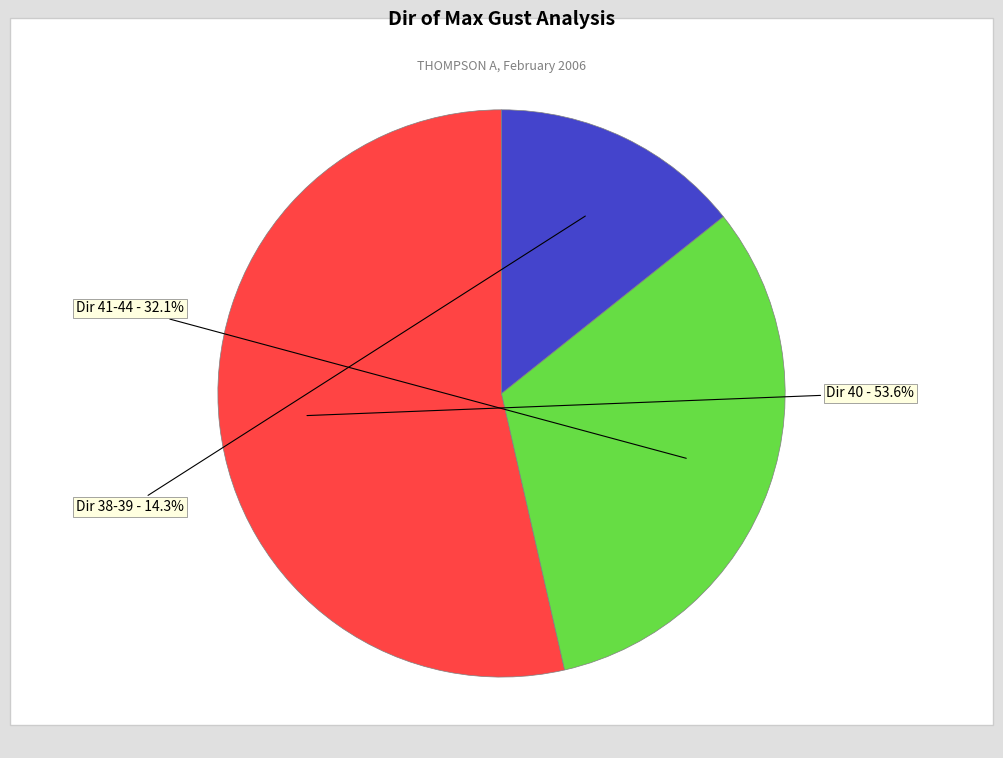

Is there any slice that represents more than half of the pie?

Yes